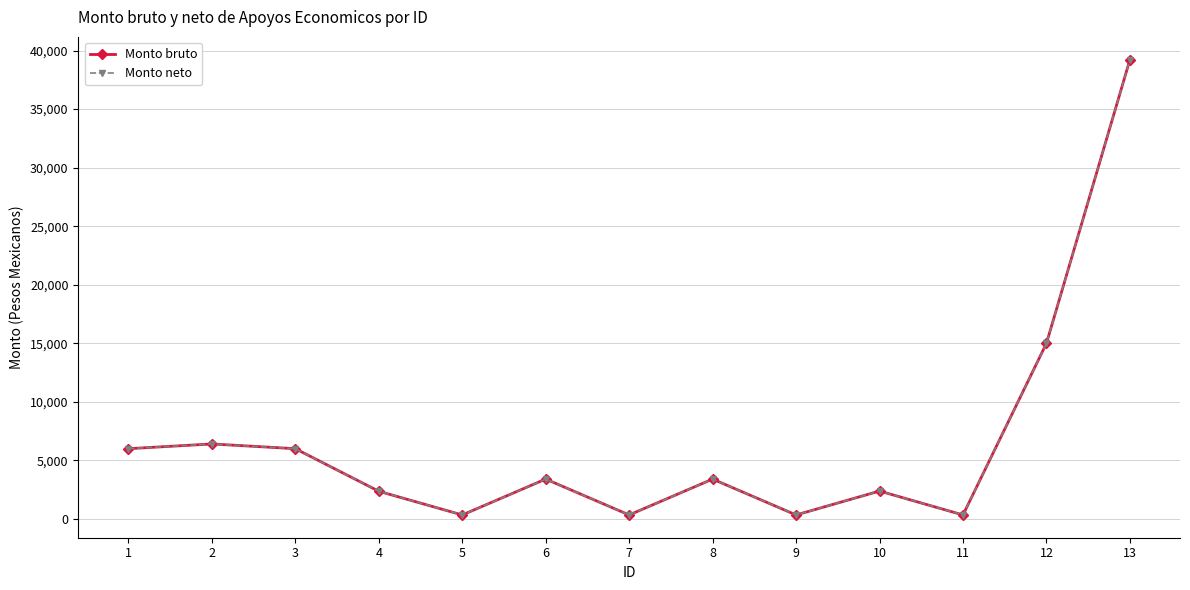

Does the chart have visible grid lines?

Yes